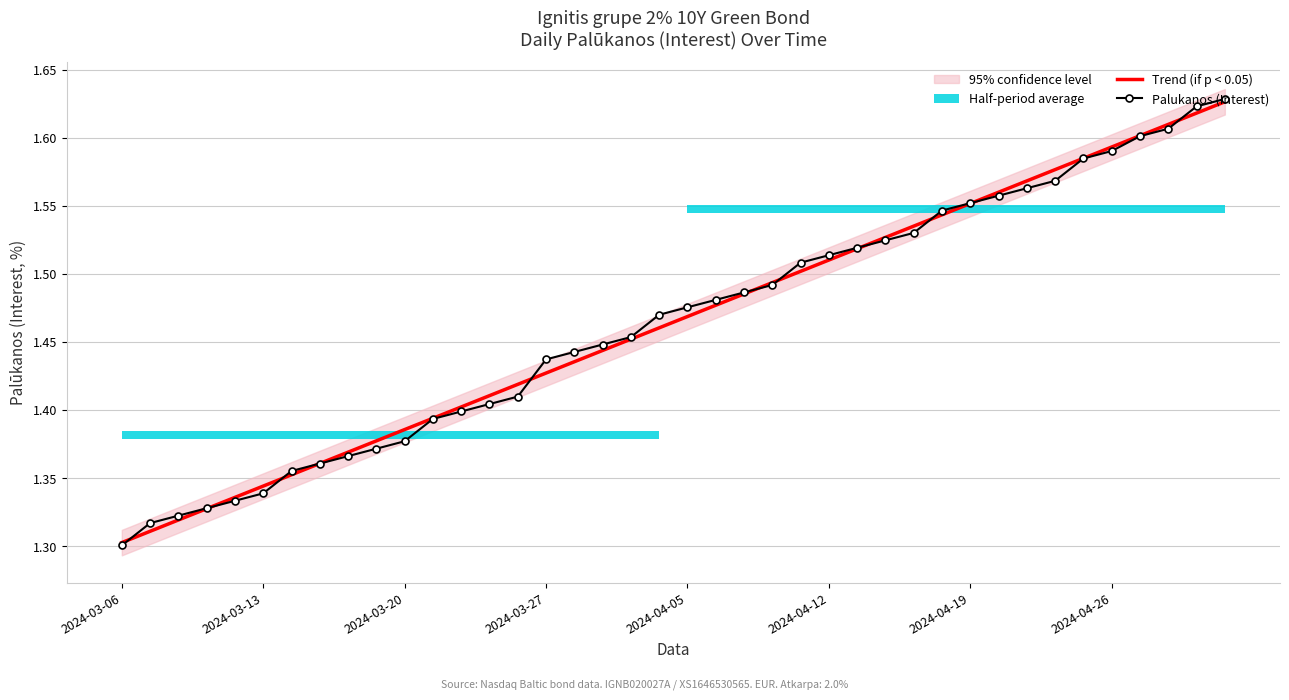

True or false: Palukanos (Interest) has a value of 1.5 at 19.

True